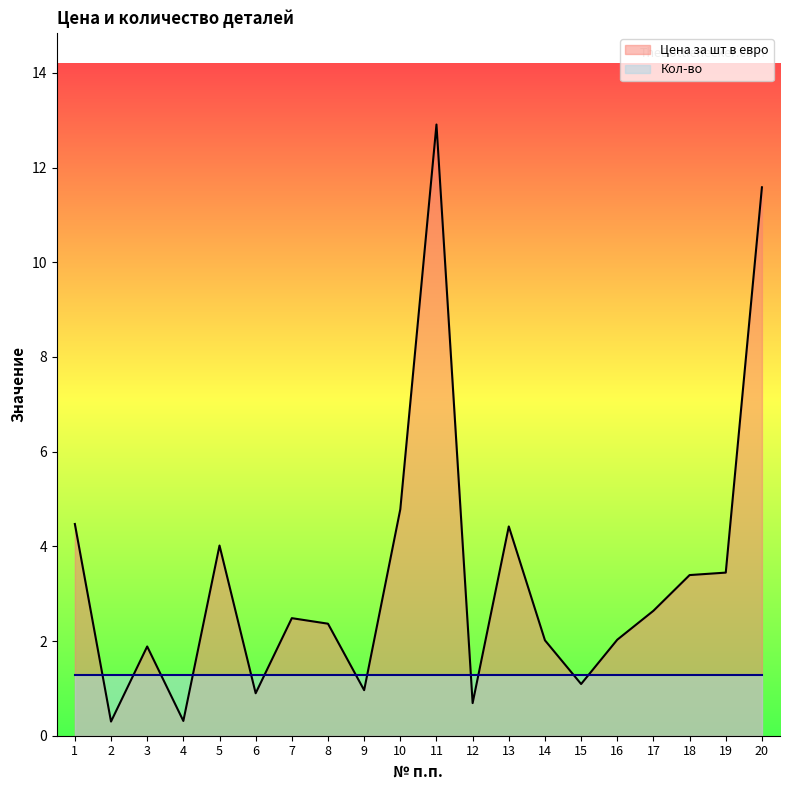

Where is the first local maximum?

3